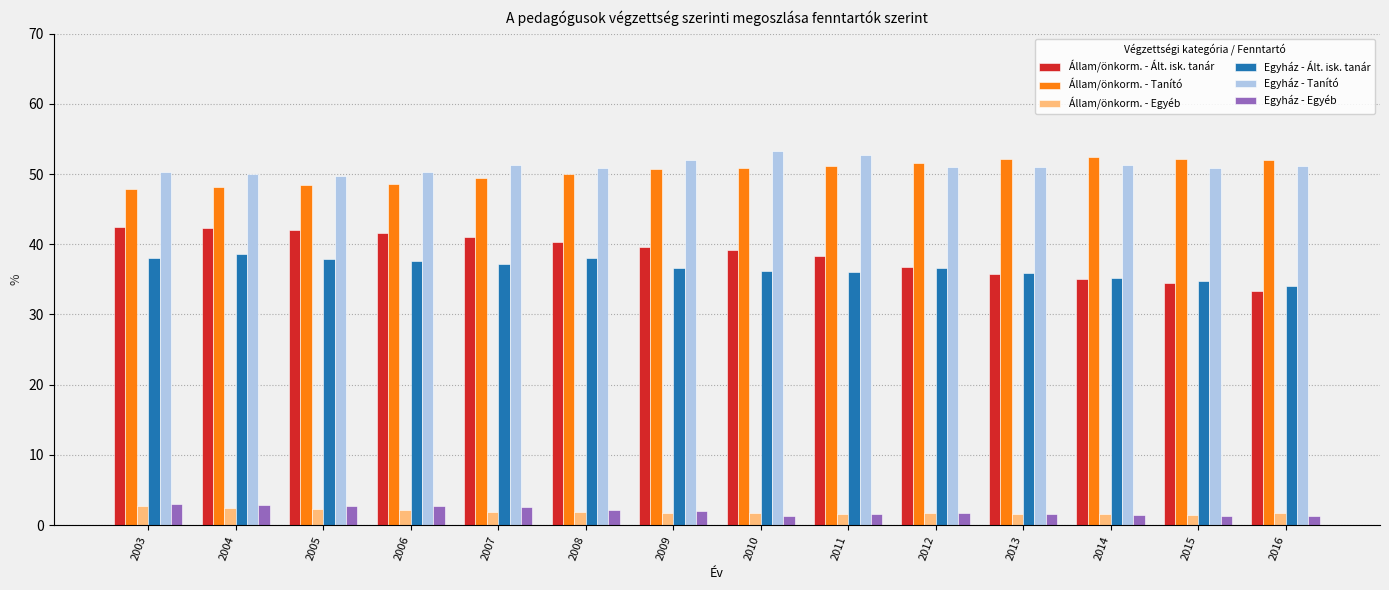

What is the value of the Egyház - Ált. isk. tanár bar at the 4th from the left?

37.6